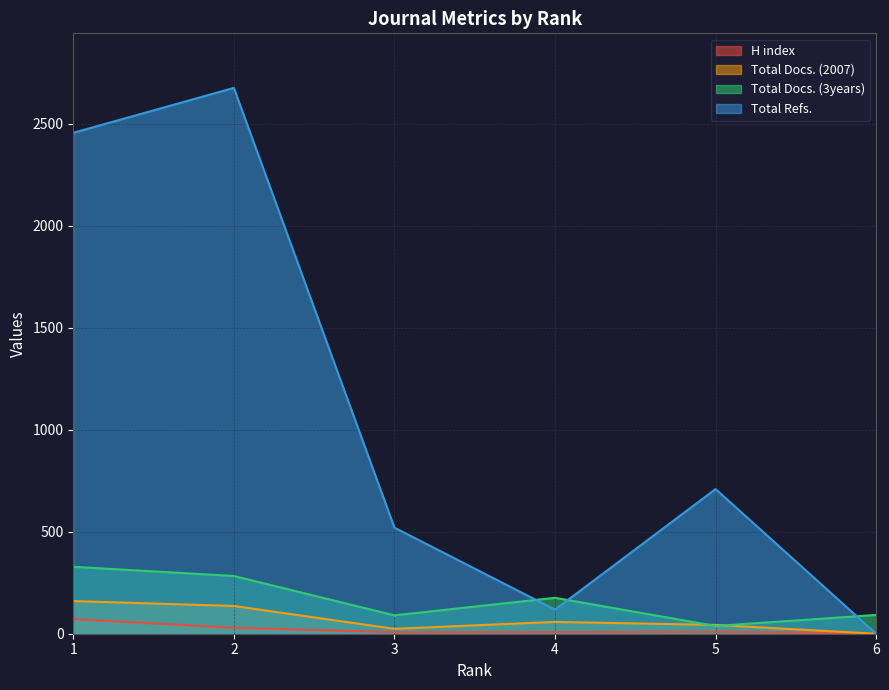

What is the difference between the maximum and minimum values in the H index series?

69